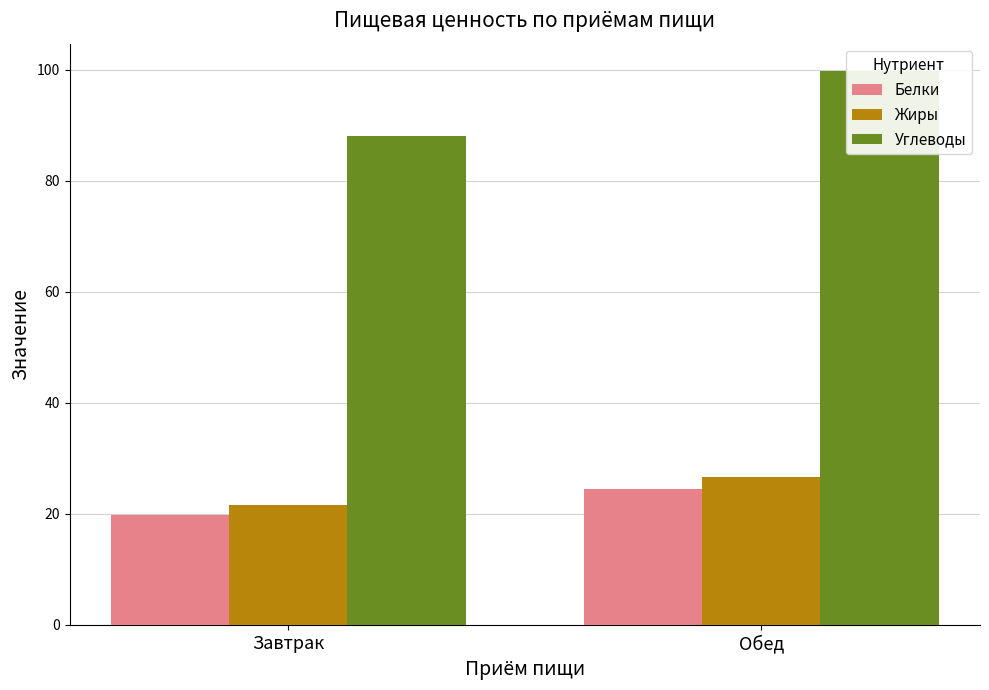

At which label is Углеводы closest to 93?

Завтрак